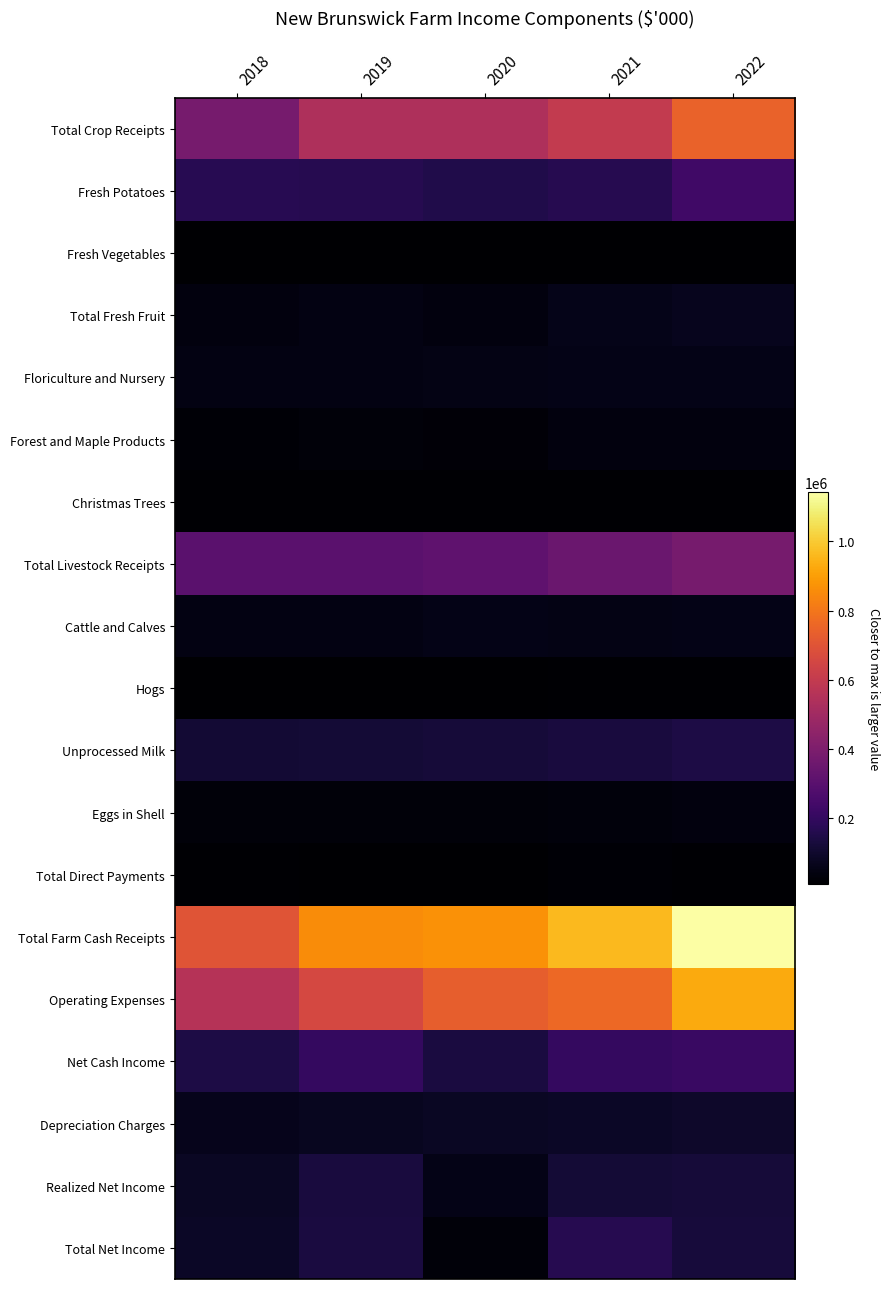

Count the number of categories in the chart.

5